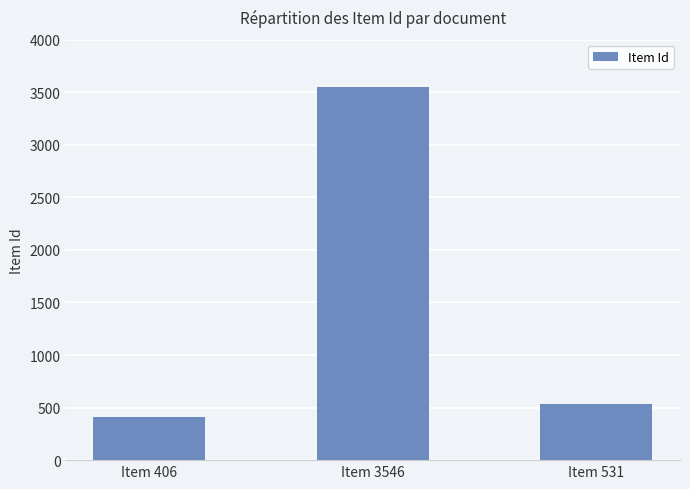

What is the change in value from Item 3546 to Item 531?

-3015